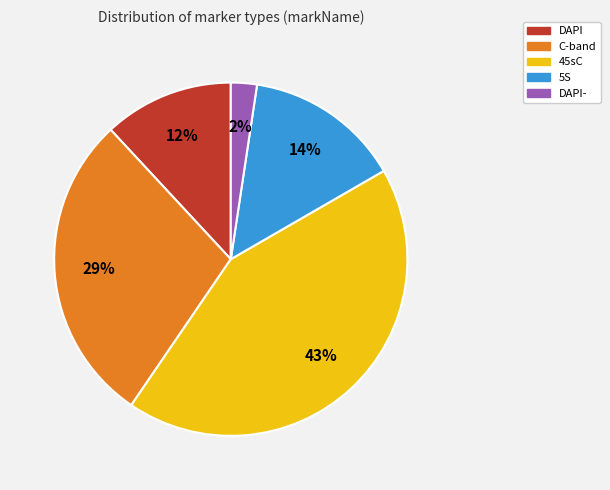

Do C-band and DAPI- together represent more than half of the pie?

No